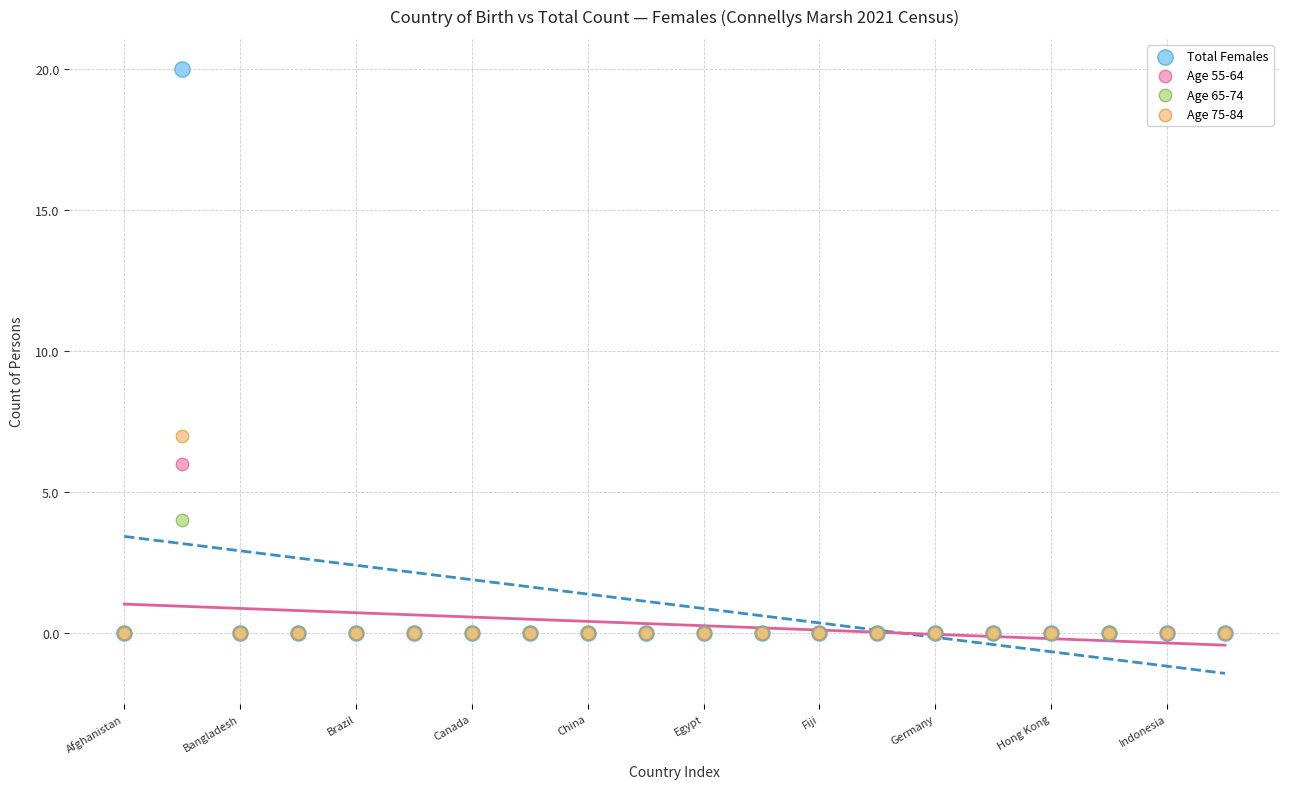

Which series has the widest spread of Y values?

Total Females